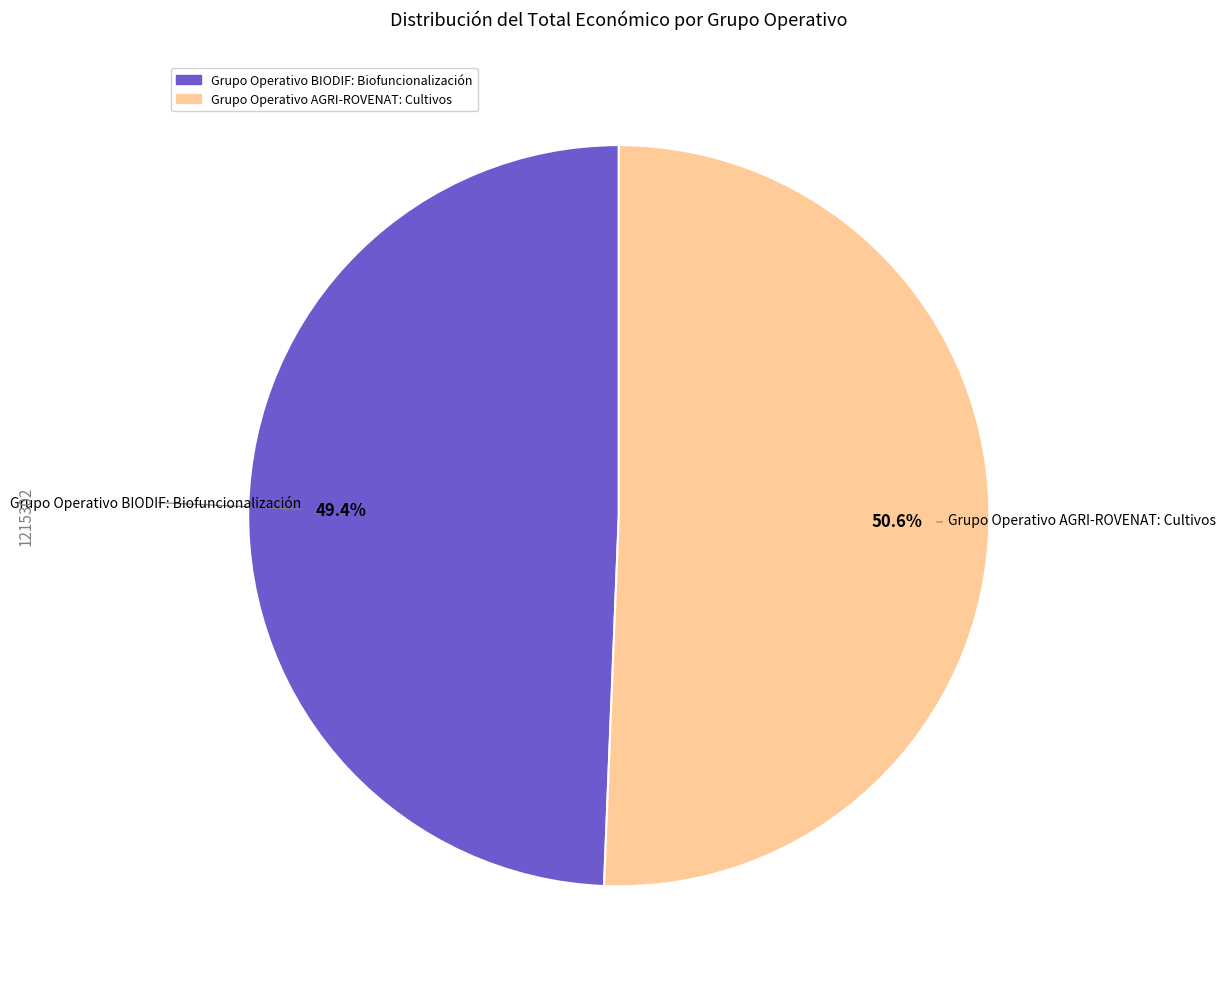

To the nearest percent, what is the difference between the Grupo Operativo AGRI-ROVENAT: Cultivos and Grupo Operativo BIODIF: Biofuncionalización slice percentages?

1%